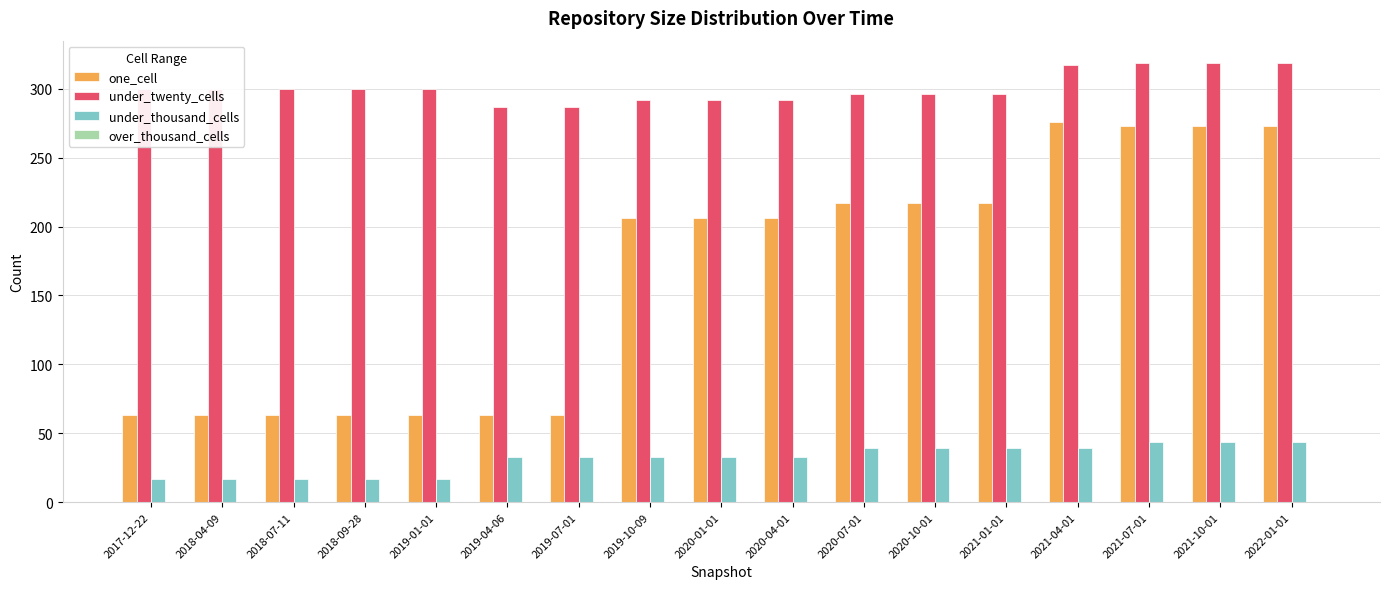

What is the minimum value shown in the chart?

17